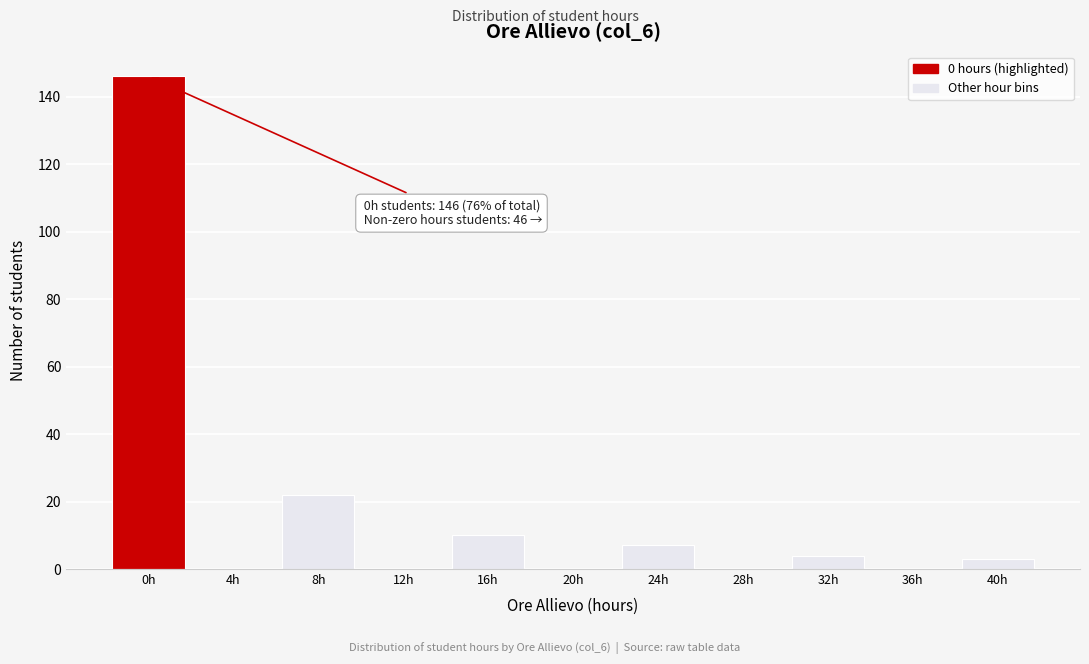

Reading left to right, list all the values displayed in this chart.

0h=146	4h=0	8h=22	12h=0	16h=10	20h=0	24h=7	28h=0	32h=4	36h=0	40h=3